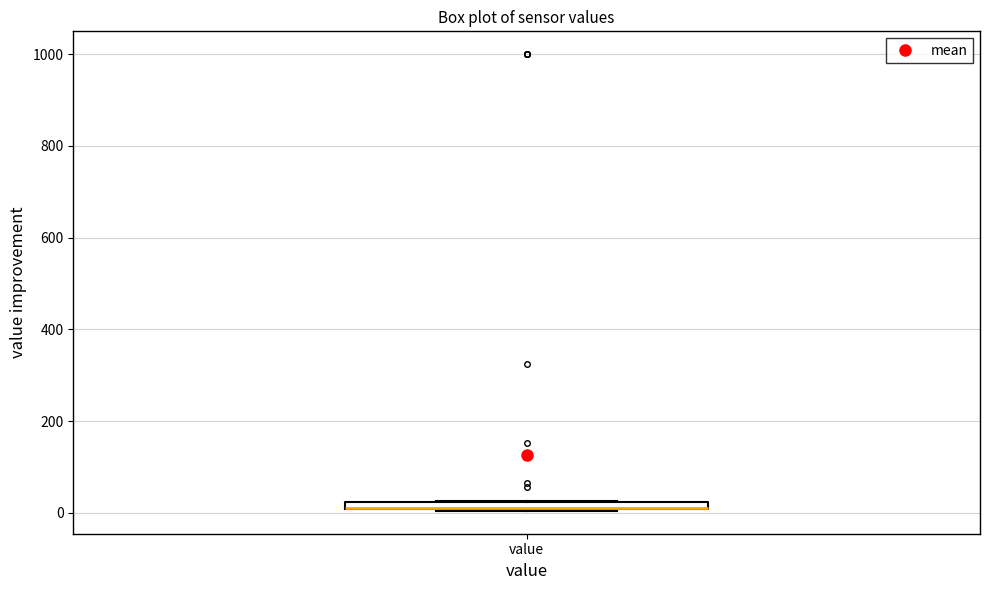

Where is the upper edge of the box for value on the y-axis? The values are not printed on the chart, so give them approximately, as read against the axis.

20